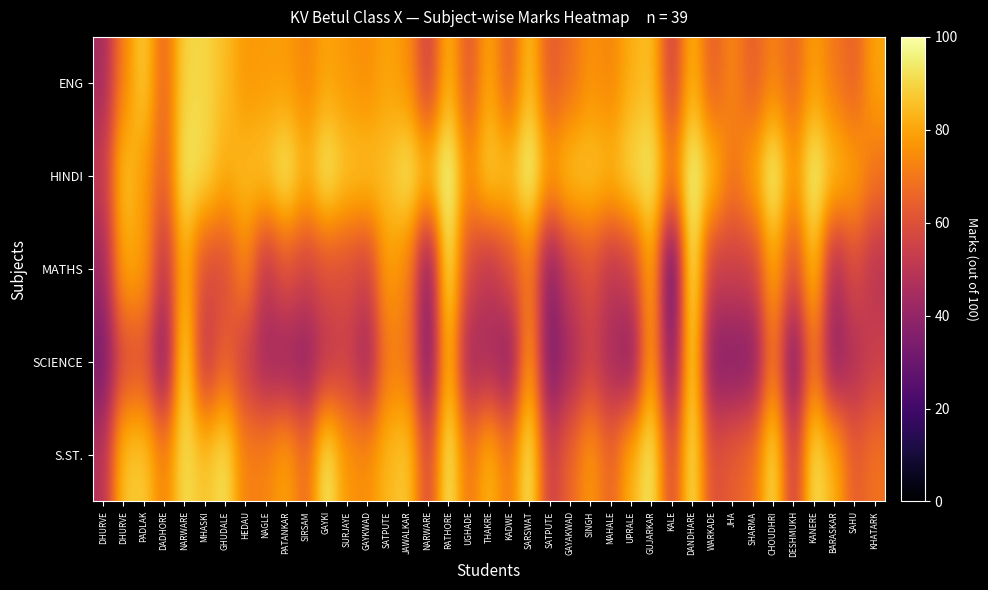

Reading left to right, extract all data points from this chart.

ENG: DHURVE=44	DHURVE=73	PADLAK=89	DADHORE=65	NARWARE=90	MHASKI=90	GHUDALE=85	HEDAU=77	NAGLE=78	PATANKAR=78	SIRSAM=73	GAYKI=80	SURJAYE=77	GAYKWAD=75	SATPUTE=80	JAWALKAR=76	NARWARE=54	RATHORE=84	UGHADE=61	THAKRE=81	KADWE=63	SARSWAT=86	SATPUTE=62	GAYAKWAD=68	SINGH=76	MAHALE=73	UPRALE=82	GUJARKAR=86	KALE=54	DANDHARE=84	WARKADE=63	JHA=74	SHARMA=63	CHOUDHRI=73	DESHMUKH=65	KANERE=79	BARASKAR=70	SAHU=64	KHATARK=80
HINDI: DHURVE=52	DHURVE=87	PADLAK=78	DADHORE=63	NARWARE=94	MHASKI=91	GHUDALE=82	HEDAU=85	NAGLE=87	PATANKAR=95	SIRSAM=83	GAYKI=95	SURJAYE=87	GAYKWAD=86	SATPUTE=86	JAWALKAR=94	NARWARE=86	RATHORE=99	UGHADE=75	THAKRE=89	KADWE=86	SARSWAT=98	SATPUTE=79	GAYAKWAD=87	SINGH=87	MAHALE=84	UPRALE=91	GUJARKAR=95	KALE=72	DANDHARE=98	WARKADE=86	JHA=69	SHARMA=80	CHOUDHRI=98	DESHMUKH=77	KANERE=97	BARASKAR=86	SAHU=80	KHATARK=69
MATHS: DHURVE=42	DHURVE=81	PADLAK=79	DADHORE=49	NARWARE=83	MHASKI=58	GHUDALE=58	HEDAU=74	NAGLE=50	PATANKAR=61	SIRSAM=55	GAYKI=60	SURJAYE=59	GAYKWAD=55	SATPUTE=79	JAWALKAR=73	NARWARE=35	RATHORE=95	UGHADE=57	THAKRE=50	KADWE=59	SARSWAT=71	SATPUTE=37	GAYAKWAD=54	SINGH=60	MAHALE=50	UPRALE=54	GUJARKAR=82	KALE=24	DANDHARE=97	WARKADE=53	JHA=55	SHARMA=55	CHOUDHRI=81	DESHMUKH=58	KANERE=86	BARASKAR=45	SAHU=59	KHATARK=49
SCIENCE: DHURVE=33	DHURVE=58	PADLAK=60	DADHORE=35	NARWARE=93	MHASKI=50	GHUDALE=65	HEDAU=53	NAGLE=43	PATANKAR=41	SIRSAM=39	GAYKI=50	SURJAYE=54	GAYKWAD=42	SATPUTE=71	JAWALKAR=70	NARWARE=33	RATHORE=85	UGHADE=43	THAKRE=45	KADWE=37	SARSWAT=79	SATPUTE=33	GAYAKWAD=44	SINGH=54	MAHALE=45	UPRALE=37	GUJARKAR=80	KALE=33	DANDHARE=93	WARKADE=36	JHA=36	SHARMA=36	CHOUDHRI=71	DESHMUKH=33	KANERE=70	BARASKAR=38	SAHU=47	KHATARK=54
S.ST.: DHURVE=48	DHURVE=87	PADLAK=88	DADHORE=72	NARWARE=92	MHASKI=86	GHUDALE=93	HEDAU=72	NAGLE=73	PATANKAR=80	SIRSAM=67	GAYKI=95	SURJAYE=77	GAYKWAD=75	SATPUTE=84	JAWALKAR=88	NARWARE=57	RATHORE=95	UGHADE=69	THAKRE=84	KADWE=70	SARSWAT=95	SATPUTE=53	GAYAKWAD=66	SINGH=78	MAHALE=65	UPRALE=83	GUJARKAR=95	KALE=57	DANDHARE=94	WARKADE=59	JHA=64	SHARMA=68	CHOUDHRI=93	DESHMUKH=53	KANERE=93	BARASKAR=83	SAHU=63	KHATARK=69